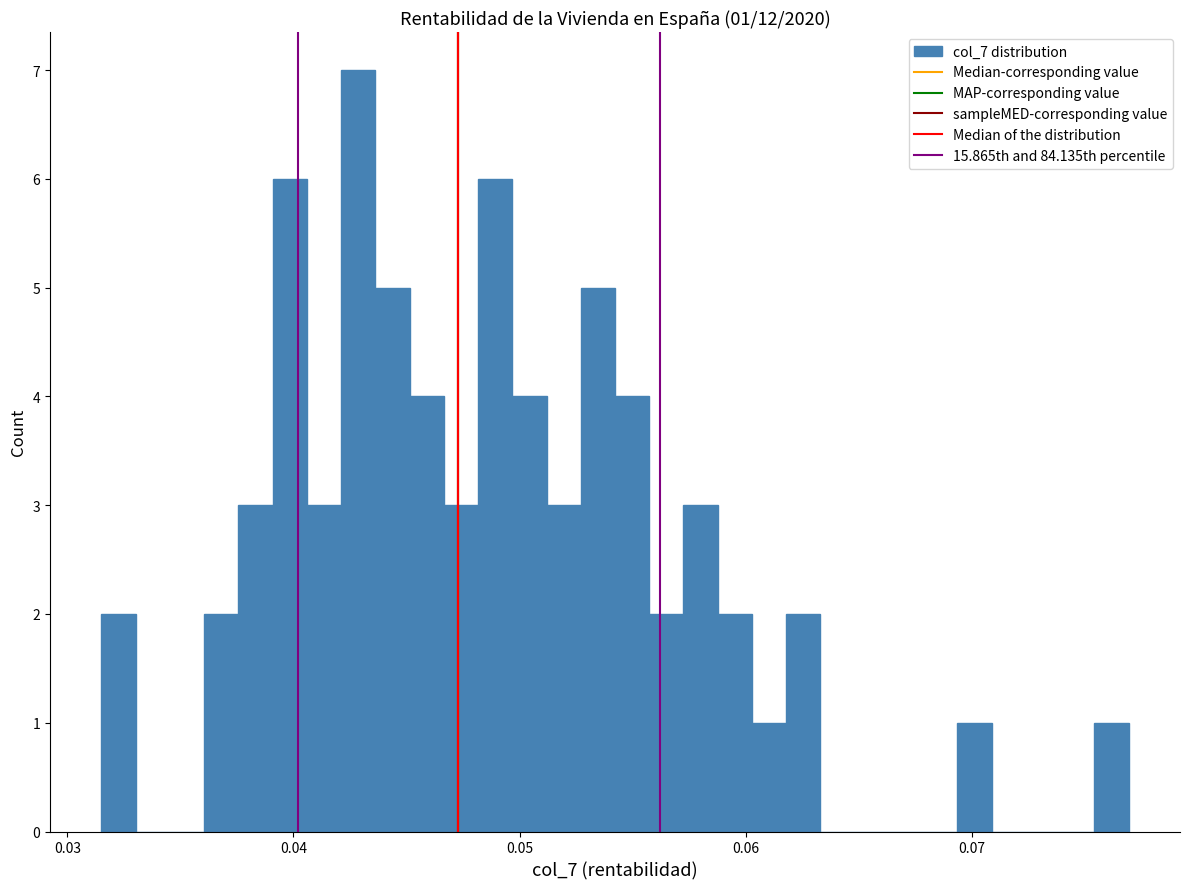

Read against the x-axis, roughly where is the centre of the tallest bar?

0.043